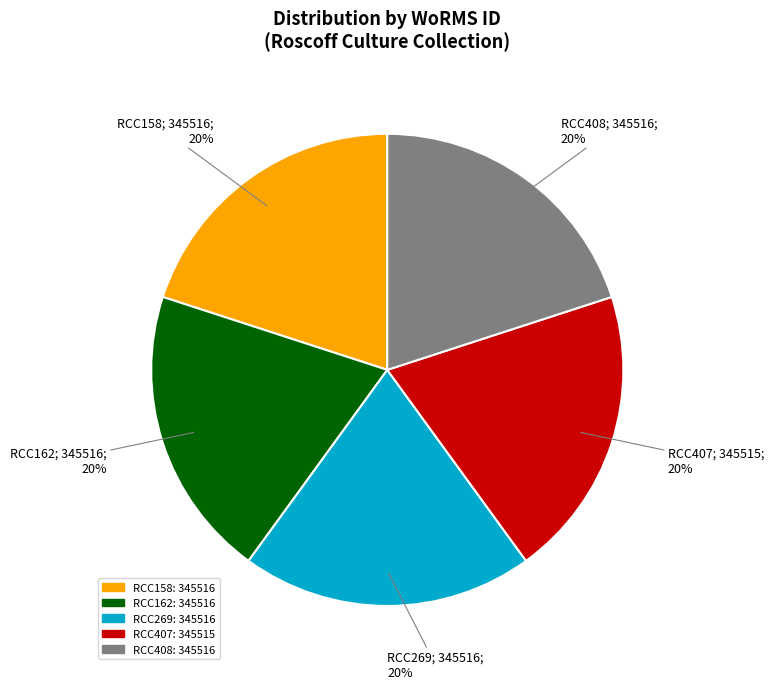

To the nearest percent, what portion does RCC408 represent?

20%